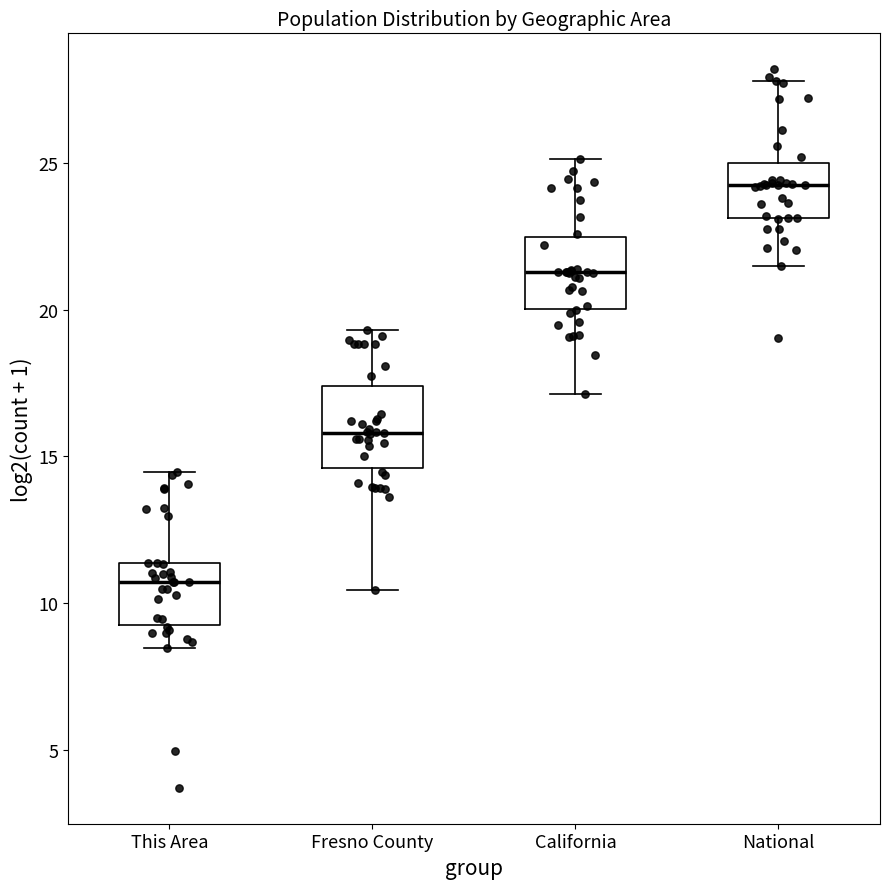

Reading left to right, transcribe this box plot: for each box, give where its median line is, the range the box spans, and where its two whiskers end, as read against the y-axis. The values are not printed on the chart, so give them approximately, as read against the axis.

This Area: median 10.5, box 9.5 to 11.5, whiskers 8.5 to 14.5
Fresno County: median 16.0, box 14.5 to 17.5, whiskers 10.5 to 19.5
California: median 21.5, box 20.0 to 22.5, whiskers 17.0 to 25.0
National: median 24.5, box 23.0 to 25.0, whiskers 21.5 to 28.0